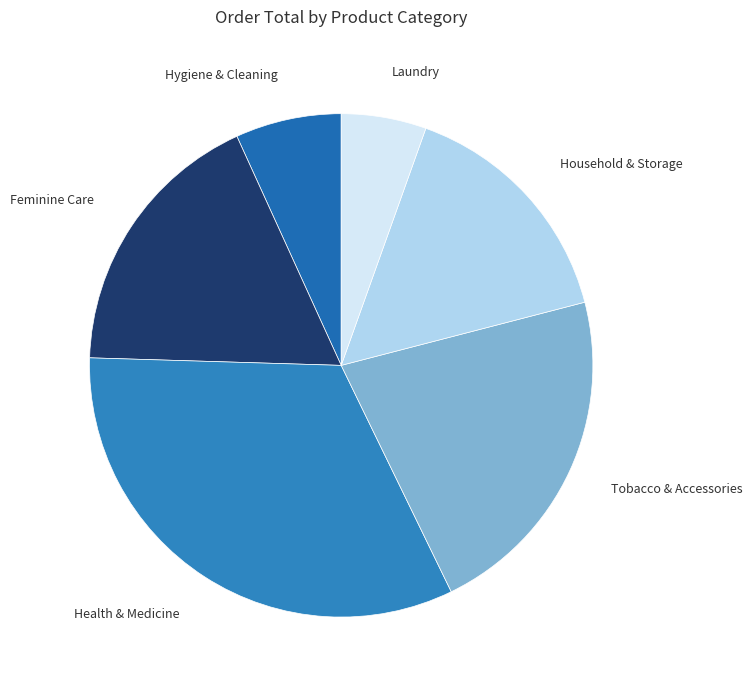

Is there any slice that represents more than half of the pie?

No